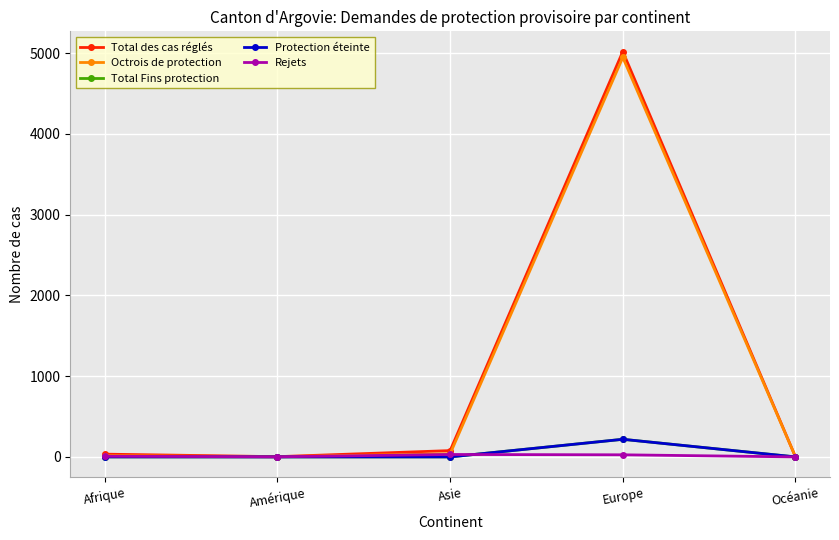

Does the chart have visible grid lines?

Yes